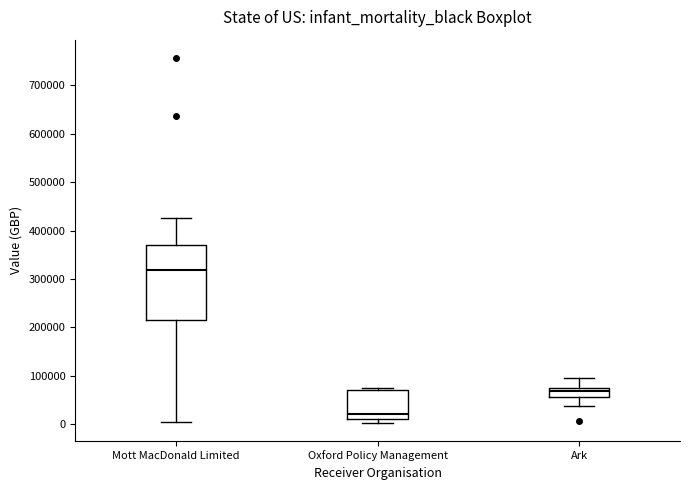

Which box is the tallest, from its lower edge to its upper edge?

Mott MacDonald Limited